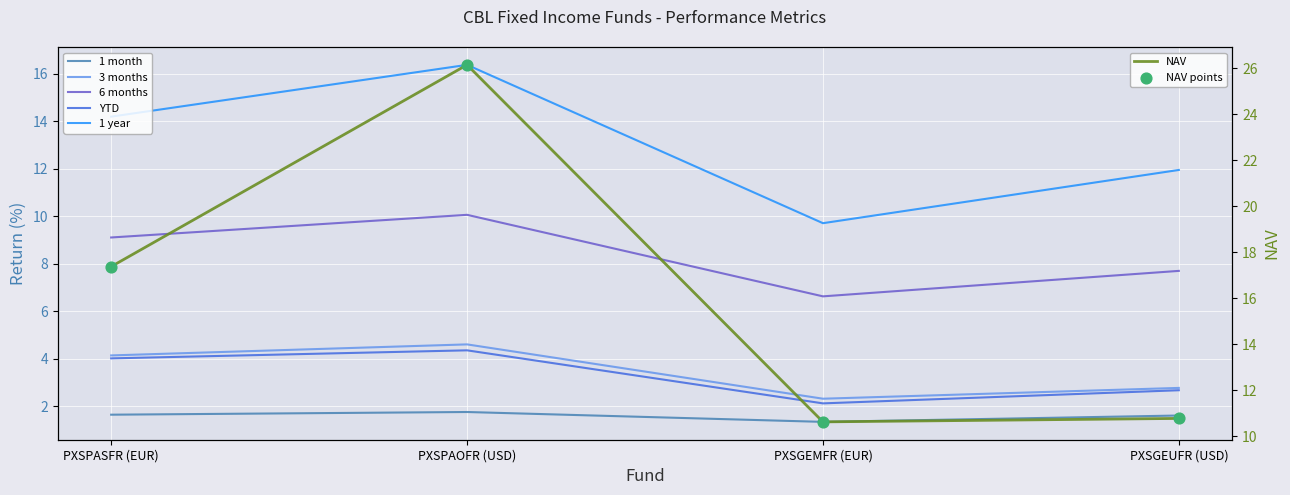

At which category is the sum across all series the highest?

PXSPAOFR (USD)